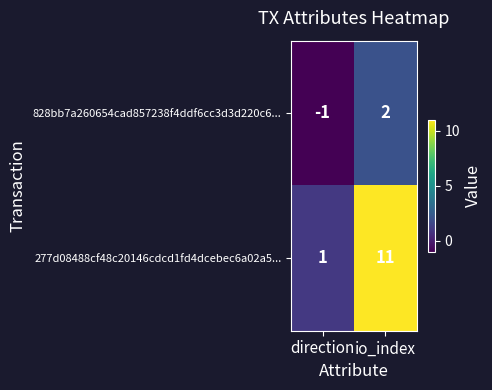

Reading right to left, extract all data points from this chart.

828bb7a260654cad857238f4ddf6cc3d3d220c6...: 2	-1
277d08488cf48c20146cdcd1fd4dcebec6a02a5...: 11	1